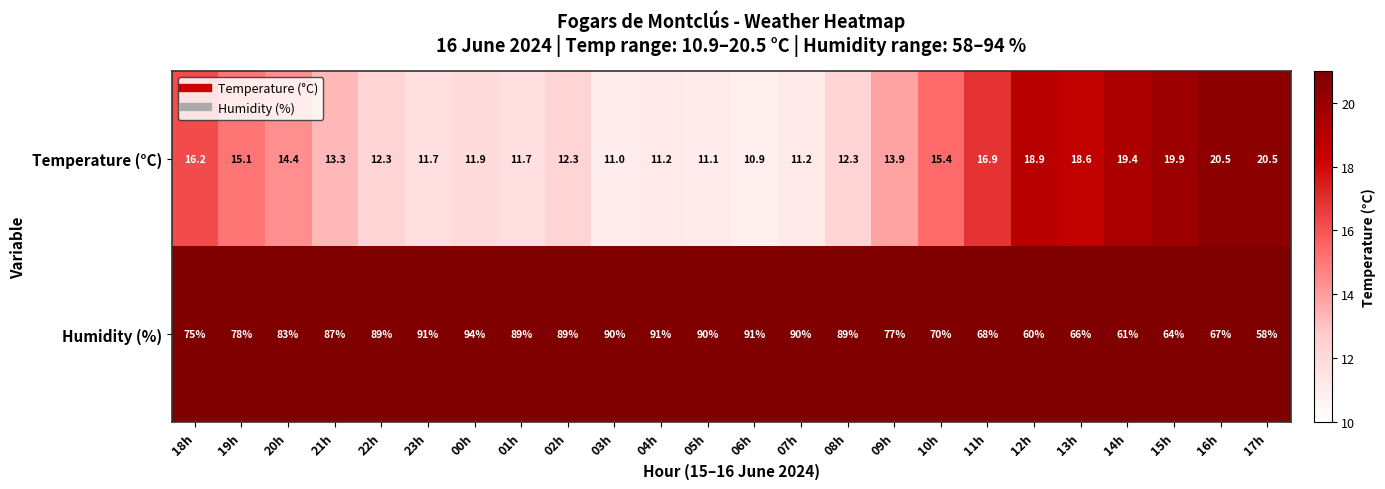

Is the value of Temperature (°C) at 03h greater than the value of Humidity (%) at 06h?

No